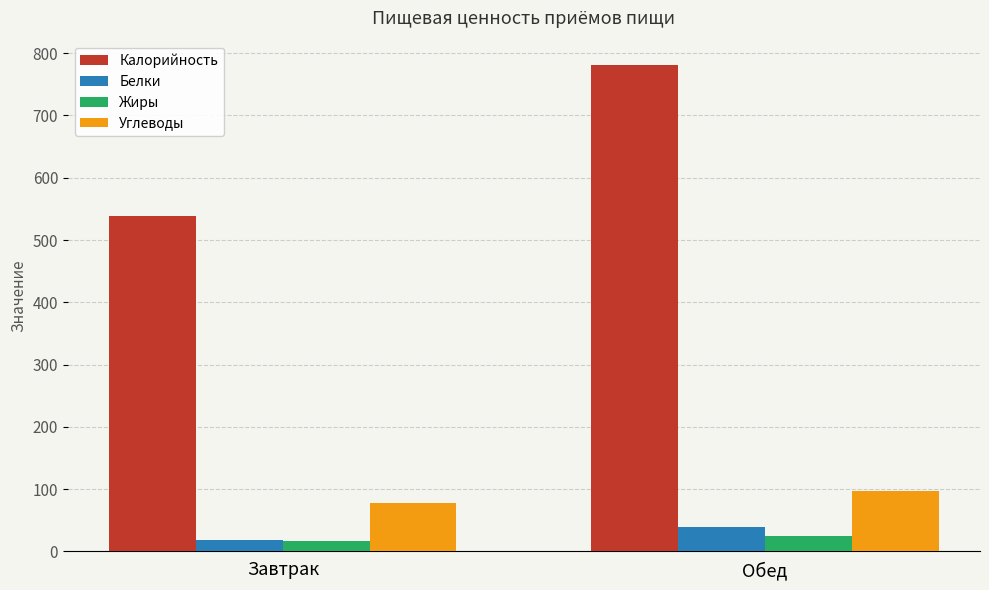

What is the approximate value of Калорийность at Обед?

781.1